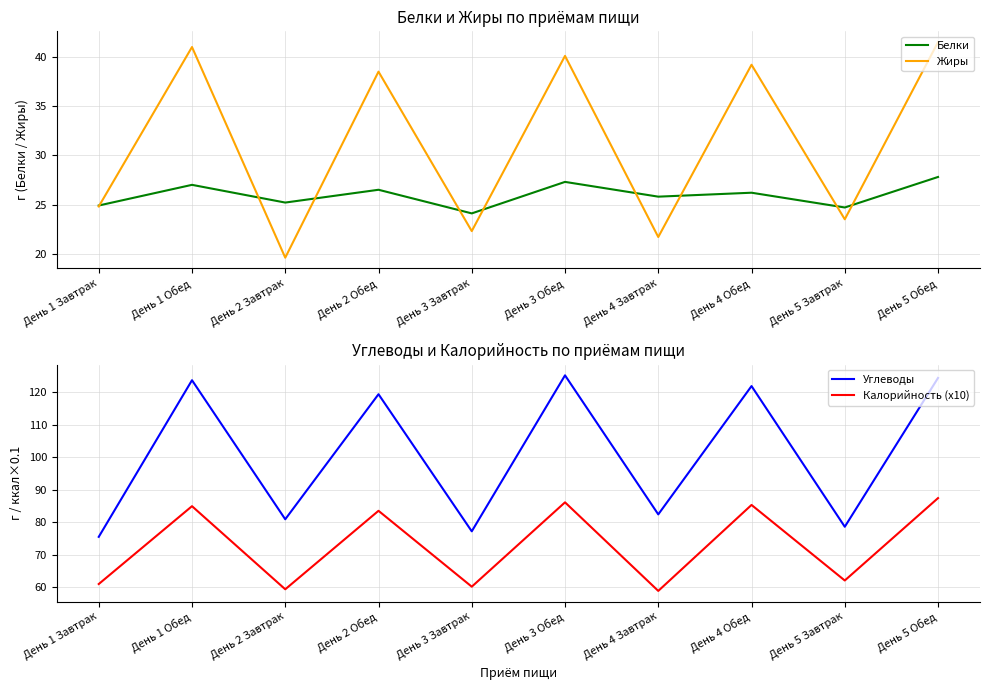

At which label is Углеводы closest to 100?

День 4 Завтрак